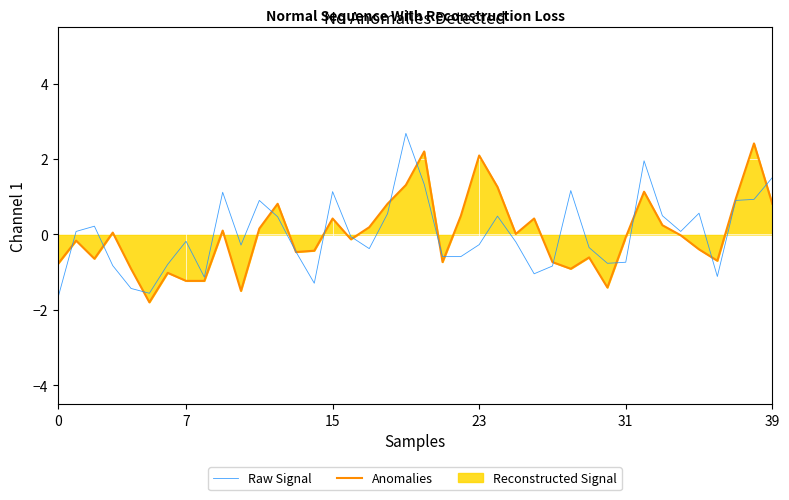

What is the difference between the Anomalies values at 30 and 36?

0.7